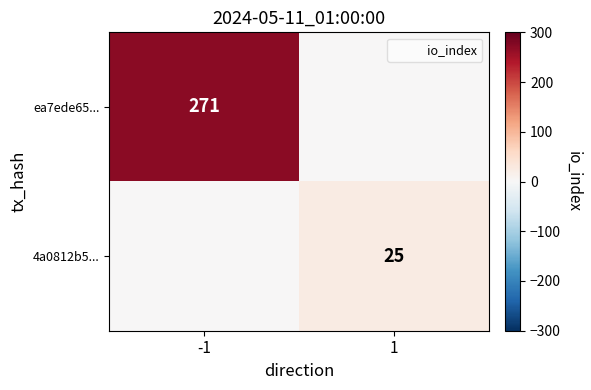

The value of ea7ede65... at -1 is 425. True or false?

False